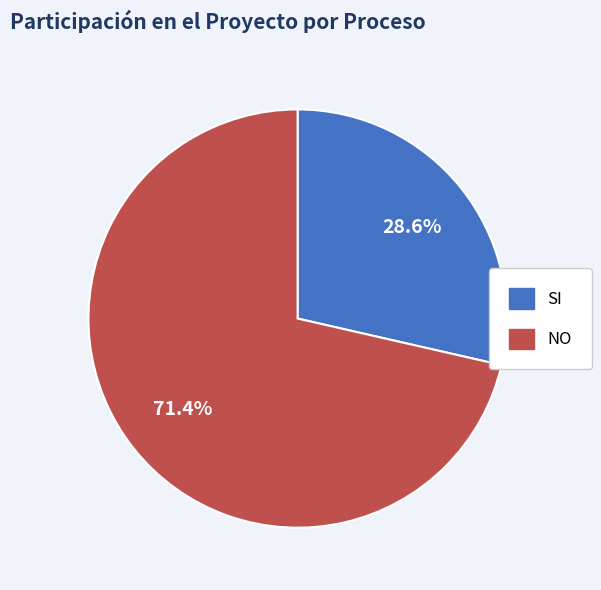

What is the smallest slice in the pie chart?

SI